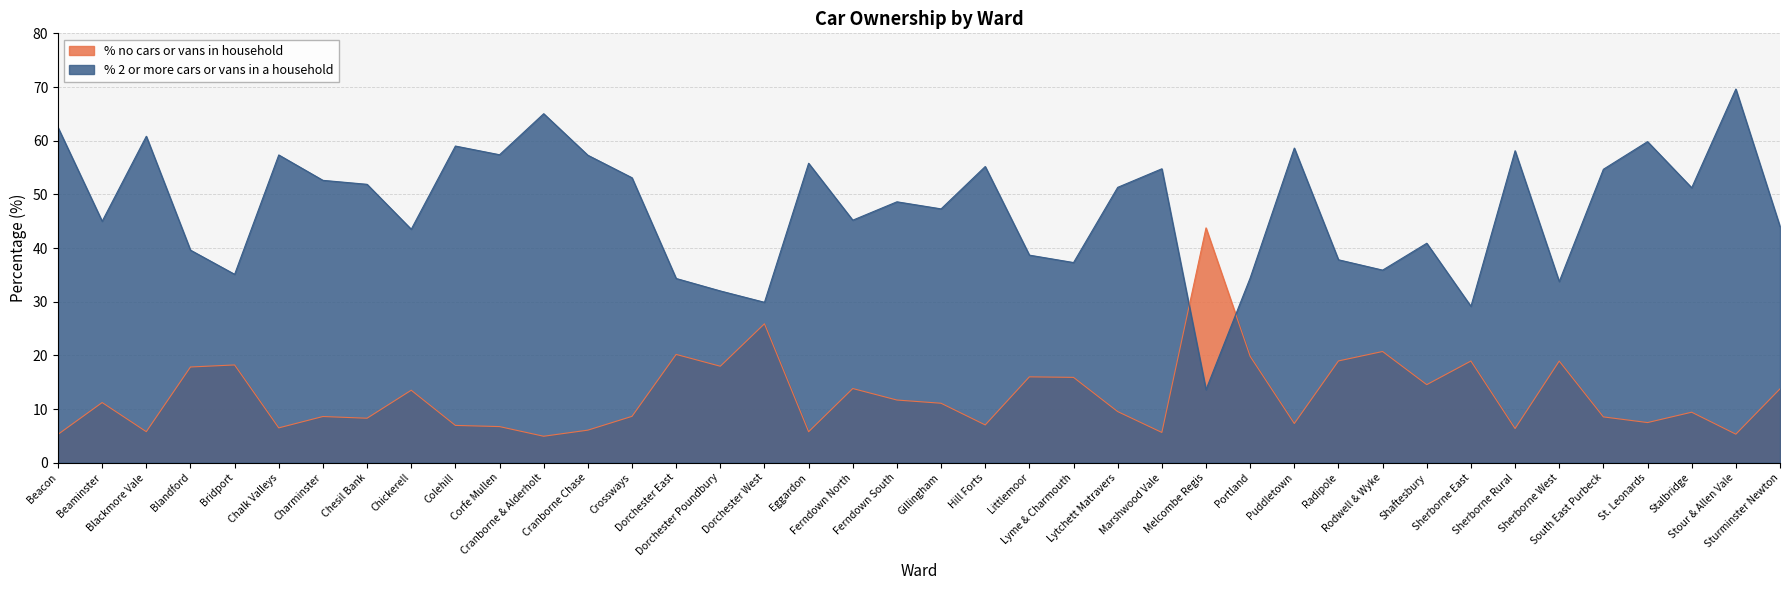

How many values in the % 2 or more cars or vans in a household series are below 51?

20